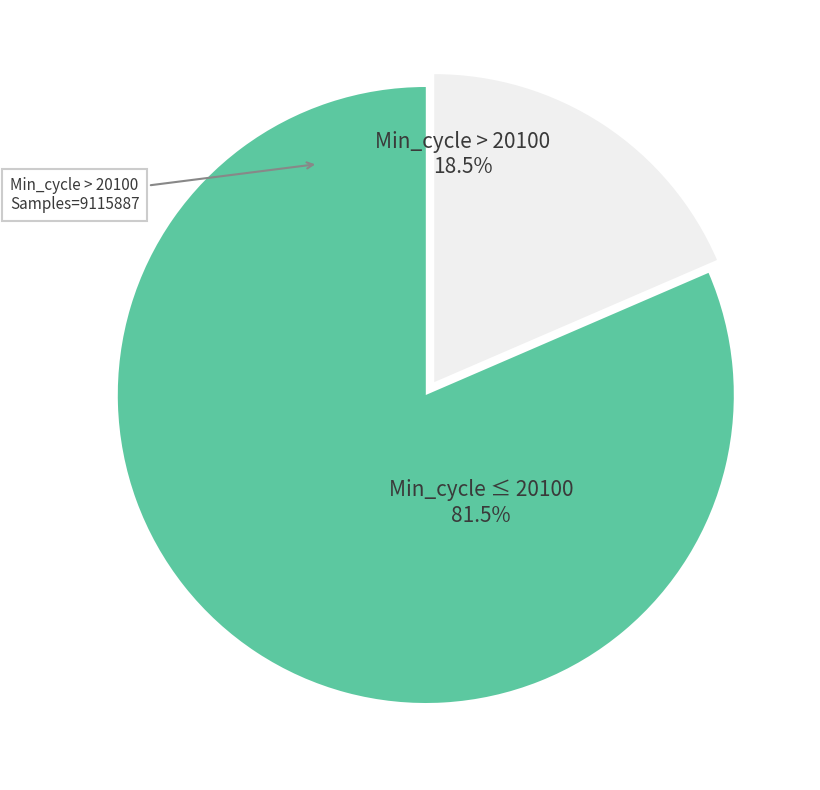

Is there any slice that represents more than half of the pie?

Yes